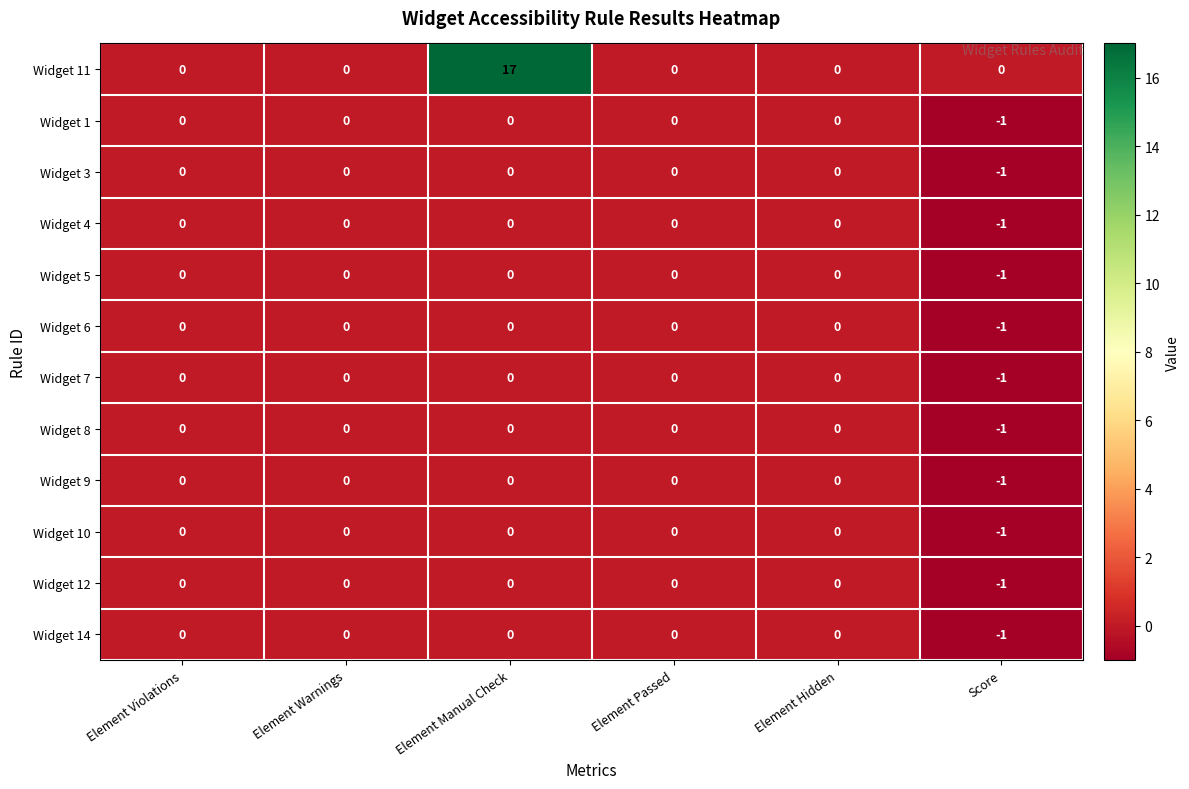

At which category is the sum across all series the highest?

Element Manual Check